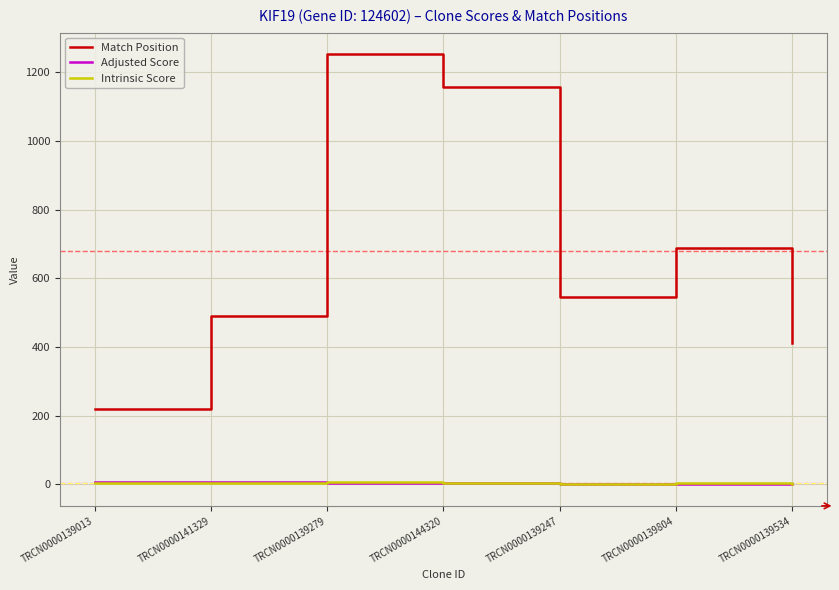

What position from the right is TRCN0000139279?

5